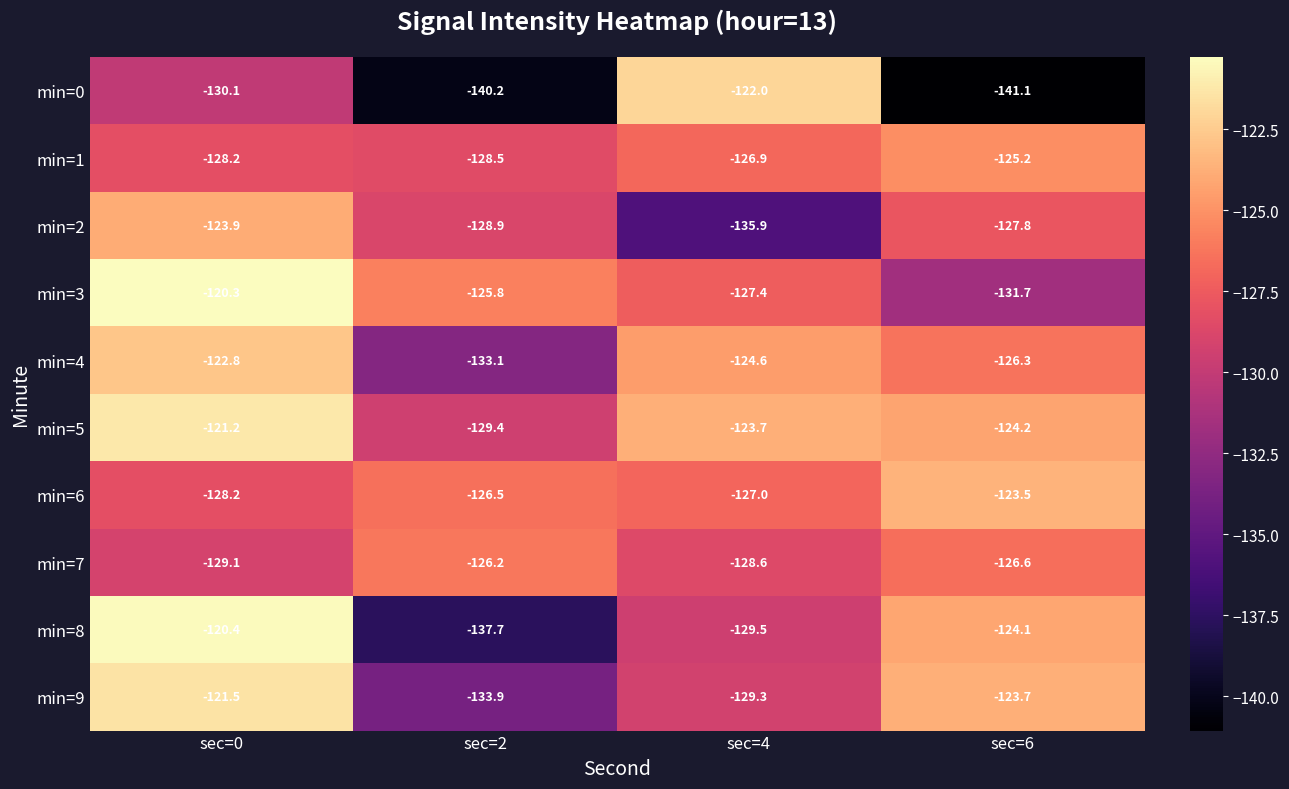

What is the total value across all series at sec=2?

-1310.2